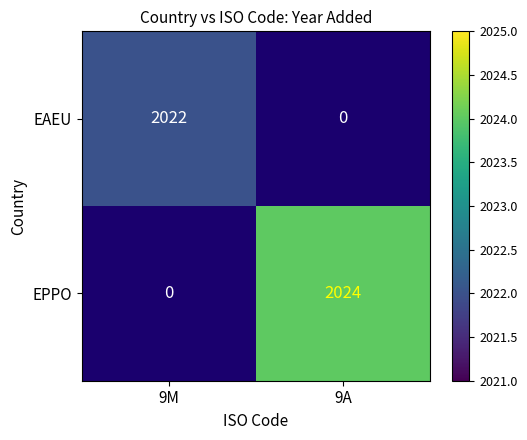

The EPPO series shows 481 at 9A. True or false?

False